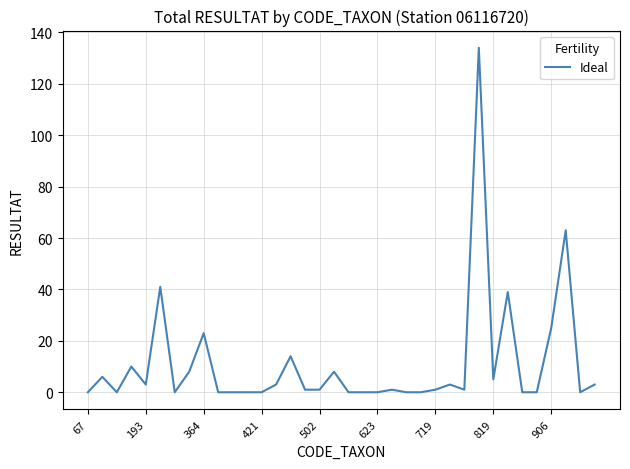

What is the average value?

11